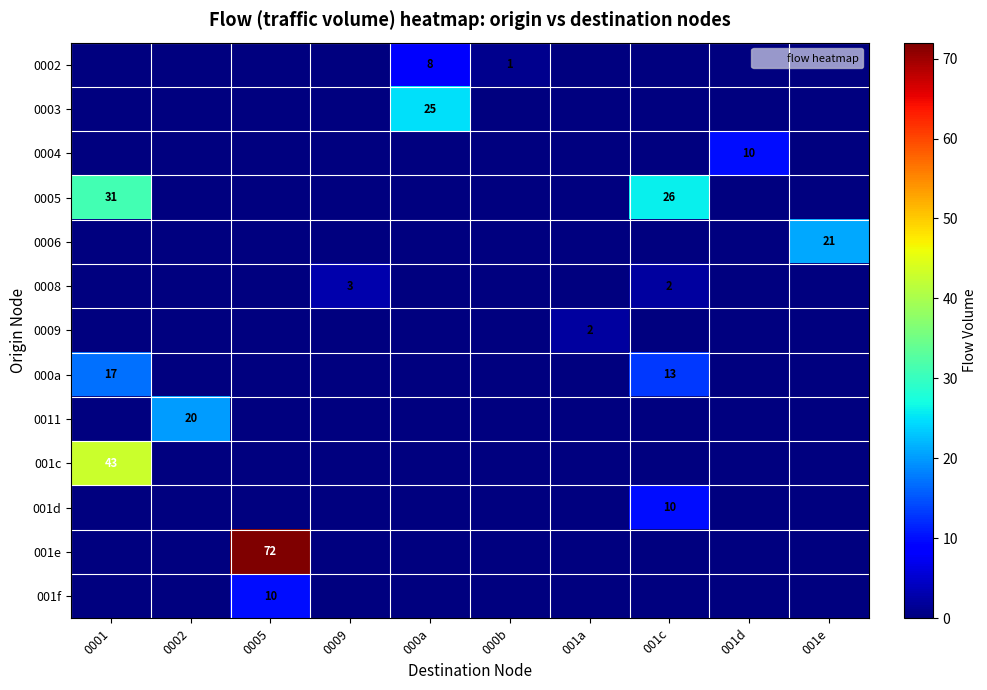

The value of 0002 at 000a is 8. True or false?

True